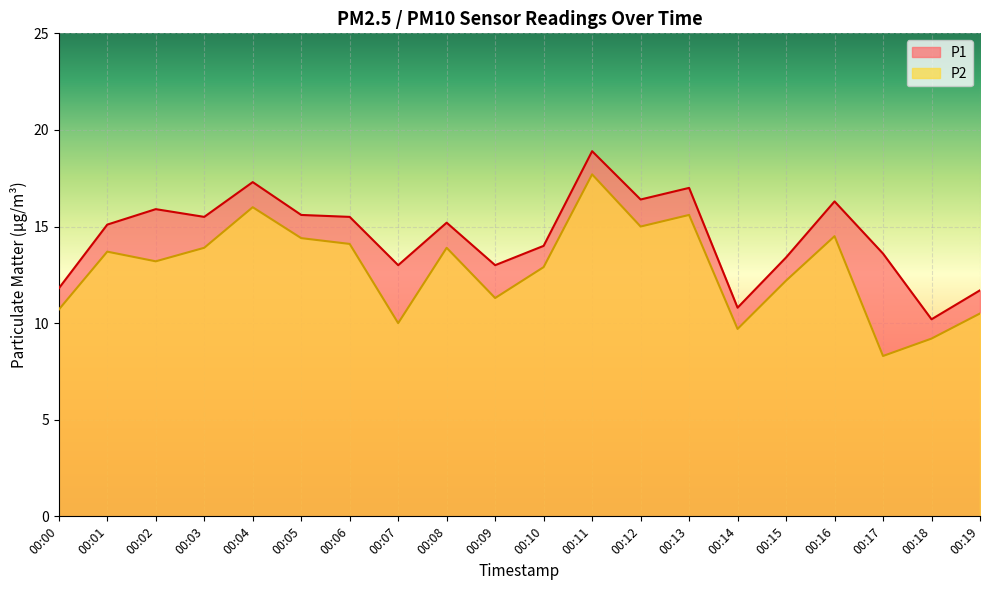

How many lines are shown in the chart?

2